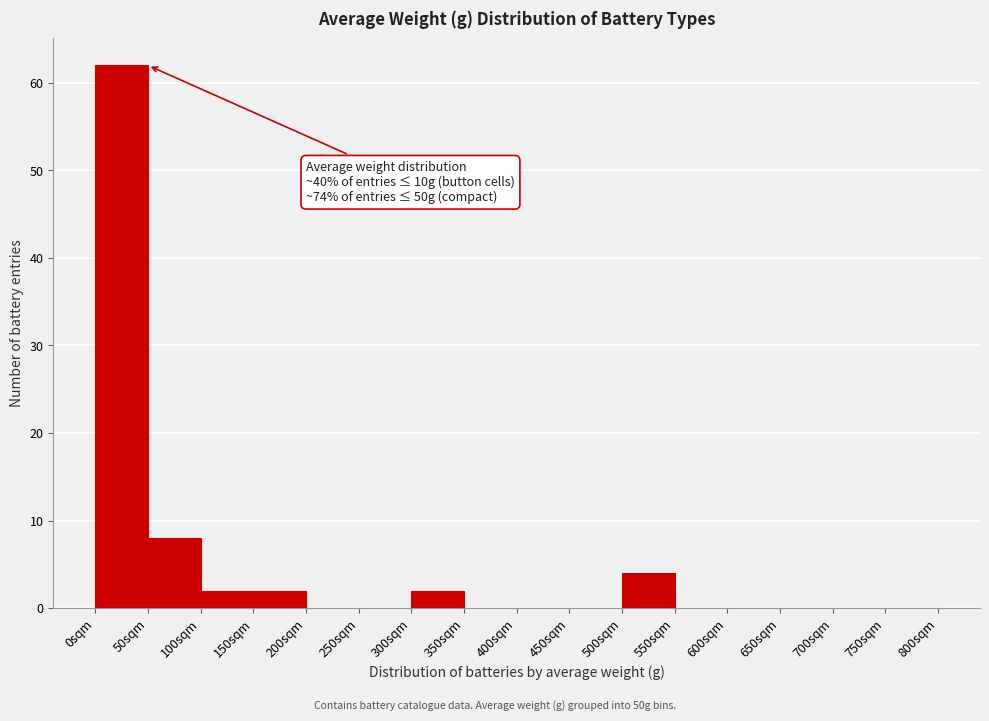

Which range on the x-axis has the tallest bar?

0 to 50